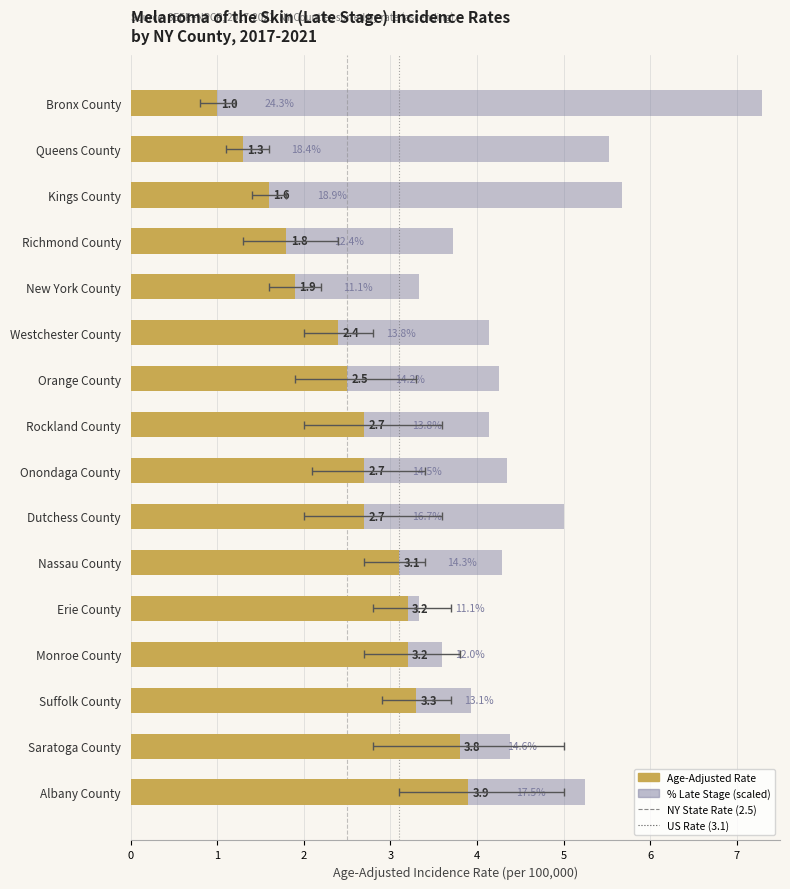

How many data points in Percent Late Stage are above 4?

11